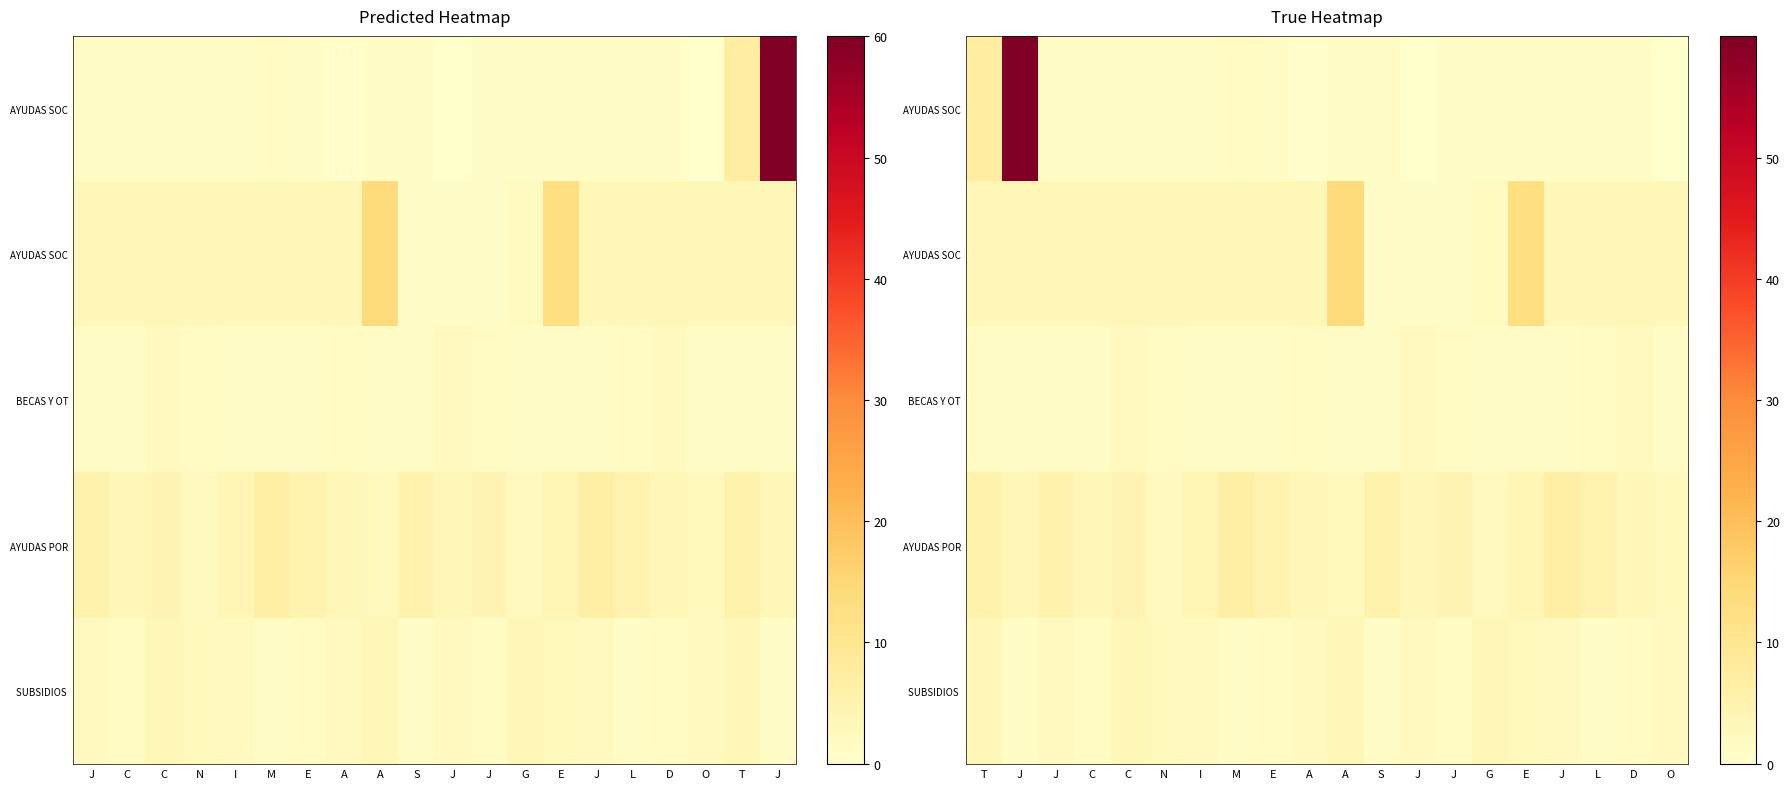

At which category does the chart reach its minimum across all series?

O